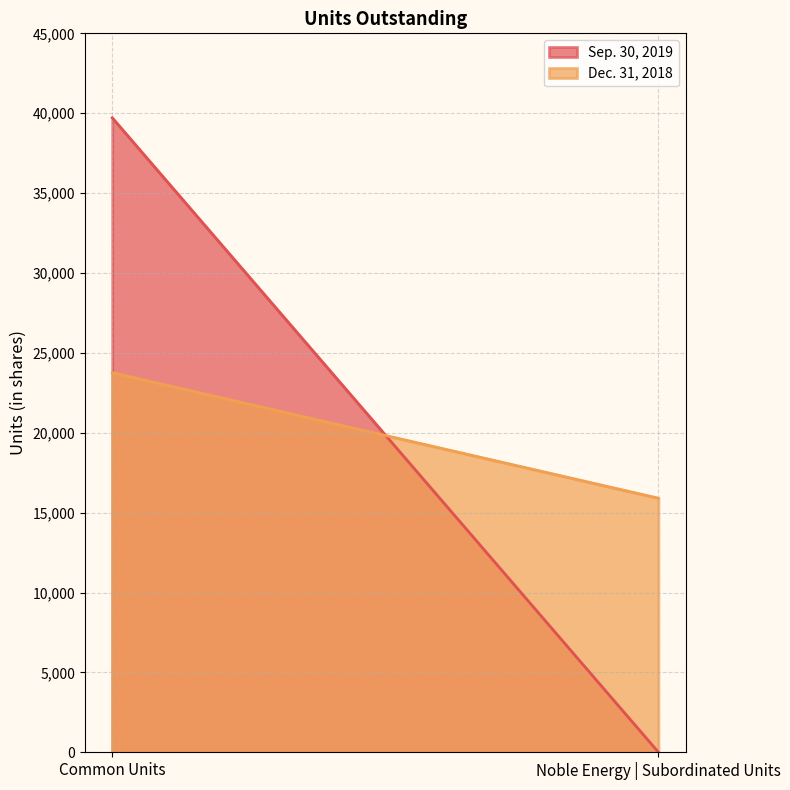

Which series has the largest total across all categories?

Sep. 30, 2019